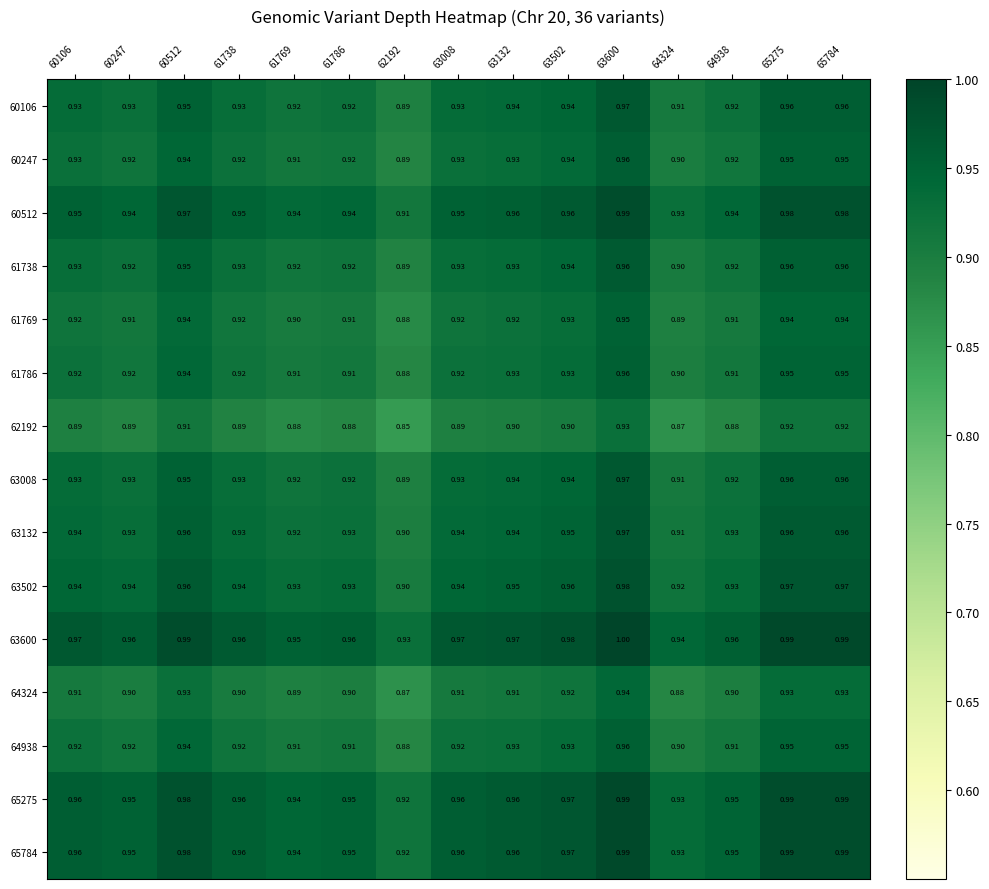

Is the value of 65784 at 65275 greater than the value of 63008 at 63008?

Yes